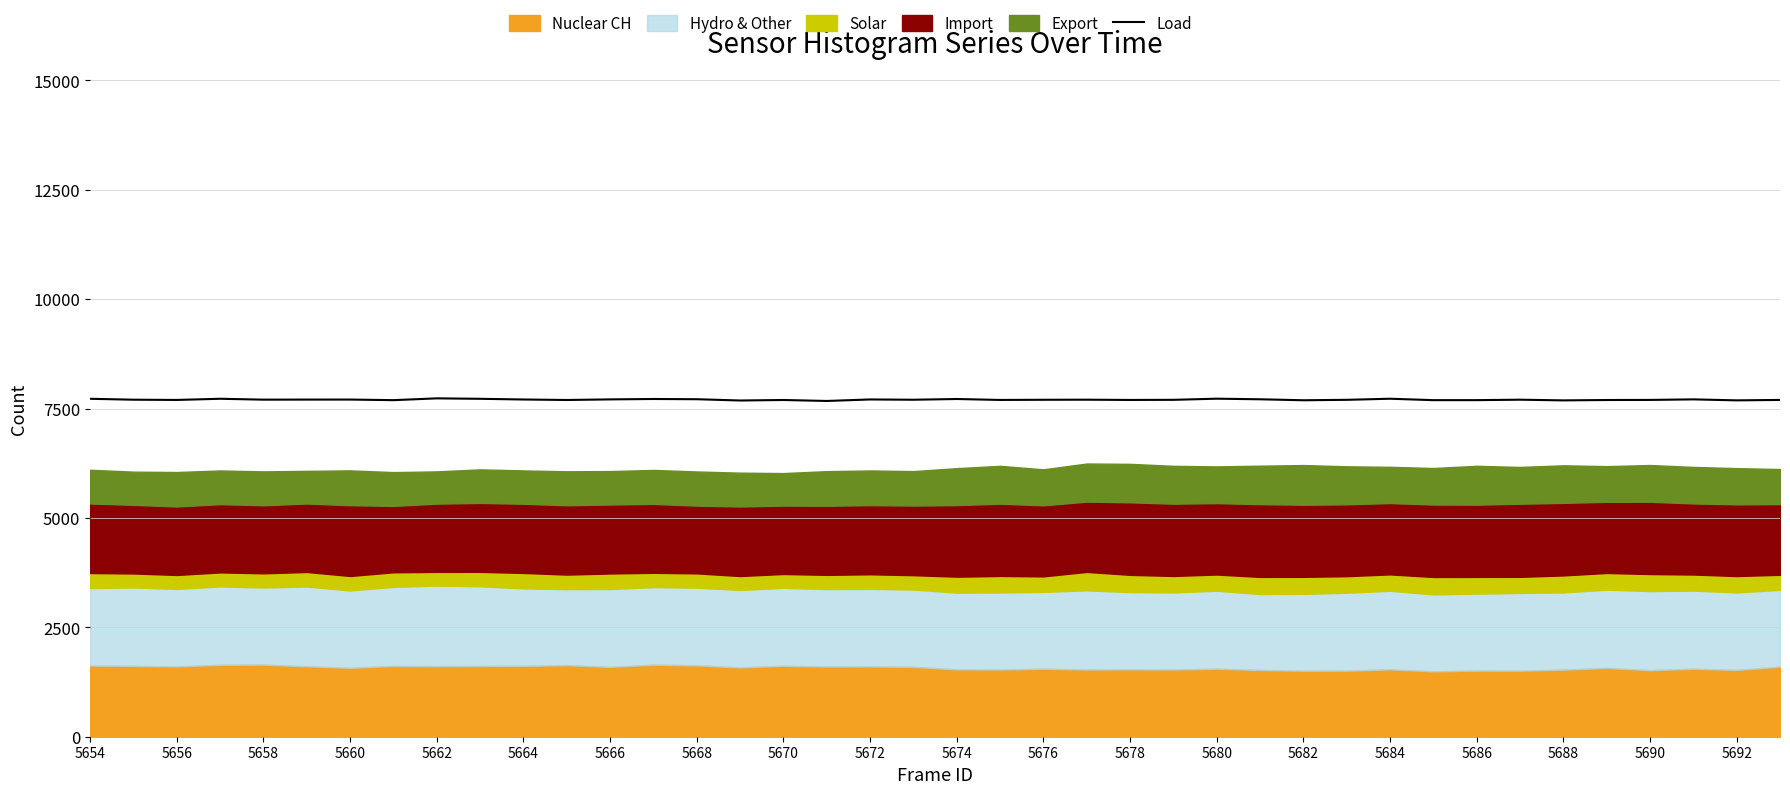

What value does the data have at 5672?

7721.5